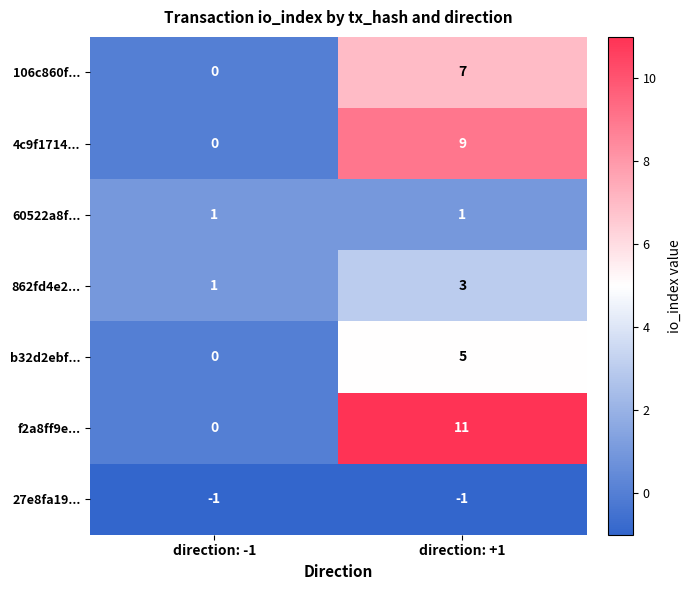

What is the difference between the f2a8ff9e... values at direction: +1 and direction: -1?

11